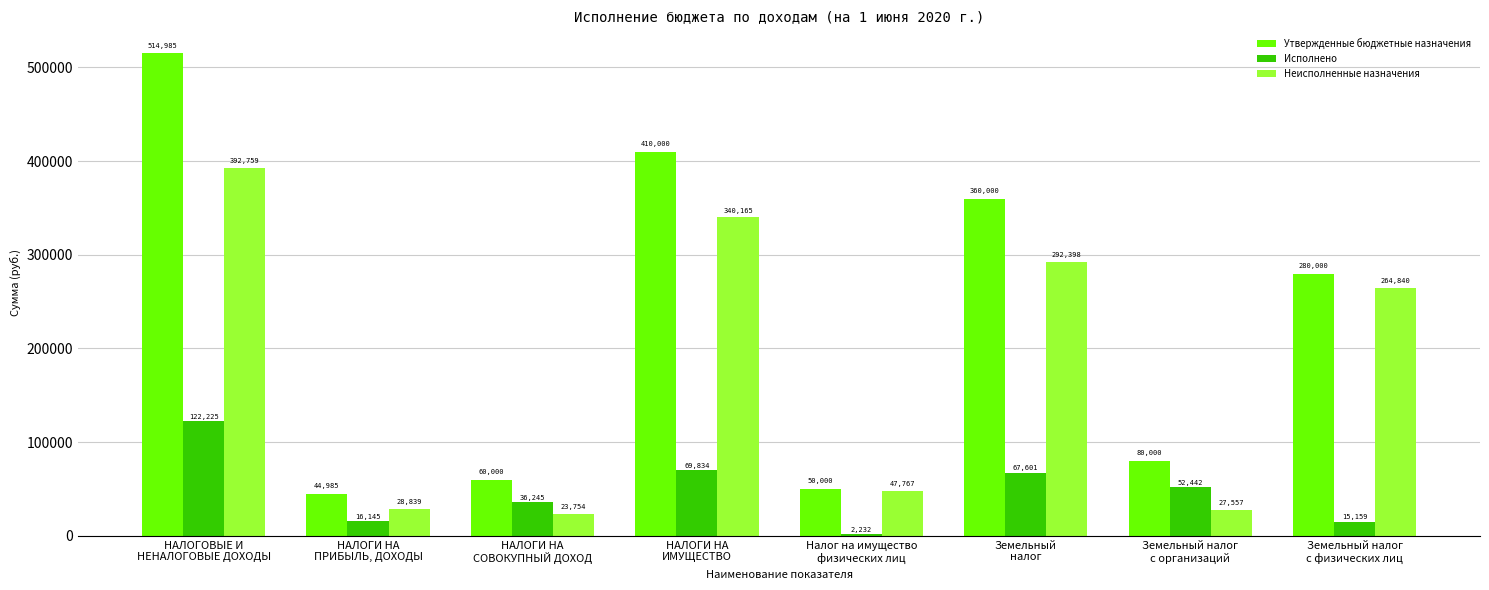

The Исполнено series shows 16145.4 at НАЛОГИ НА
ПРИБЫЛЬ, ДОХОДЫ. True or false?

True